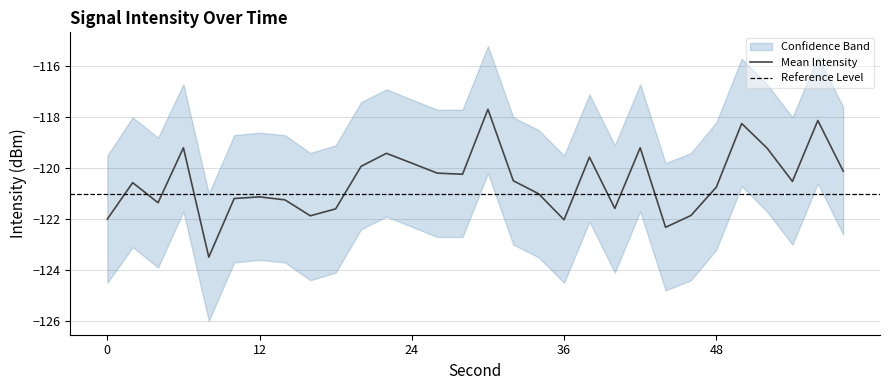

True or false: intensity_upper and intensity_mean cross at least once.

False